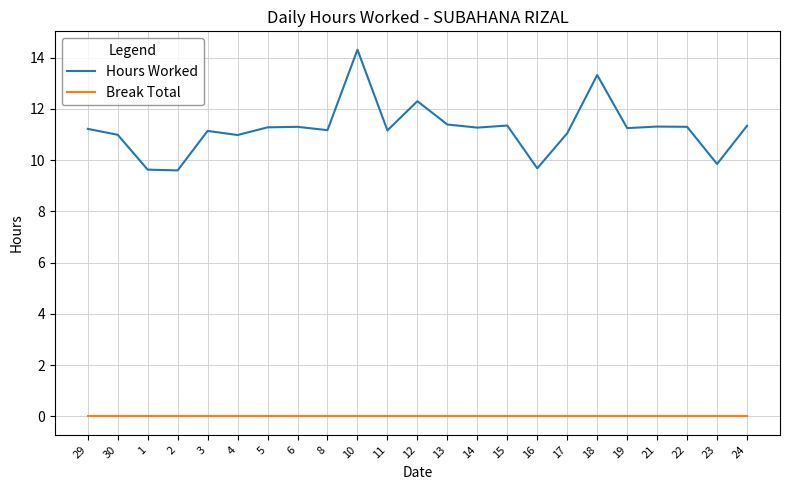

What are all the series names shown in the legend?

Hours Worked, Break Total